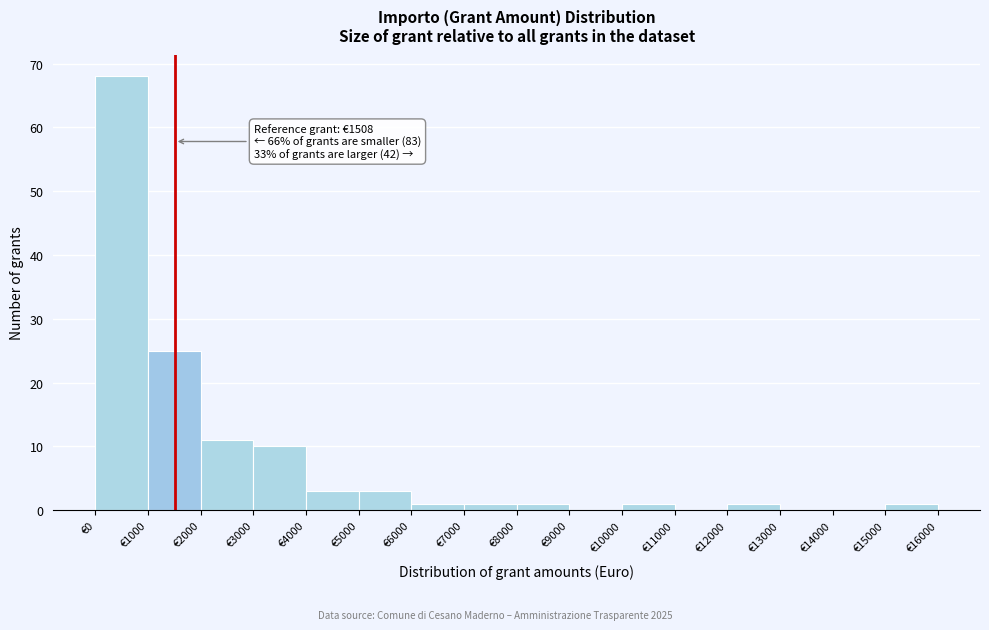

Over which range of the x-axis is the bar tallest?

0 to 1000